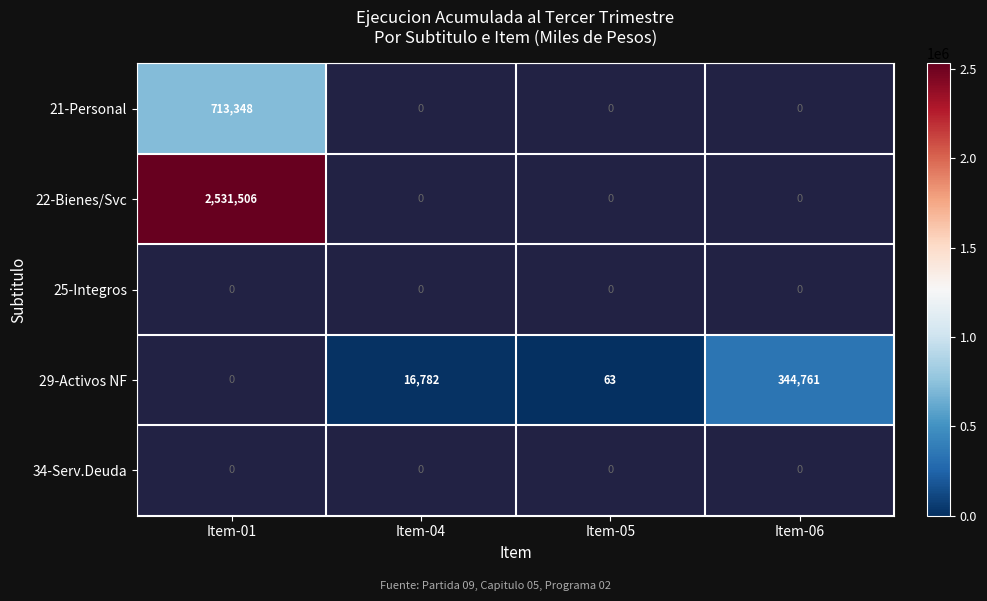

Is it true that 29-Activos NF equals 16782 at Item-04?

True